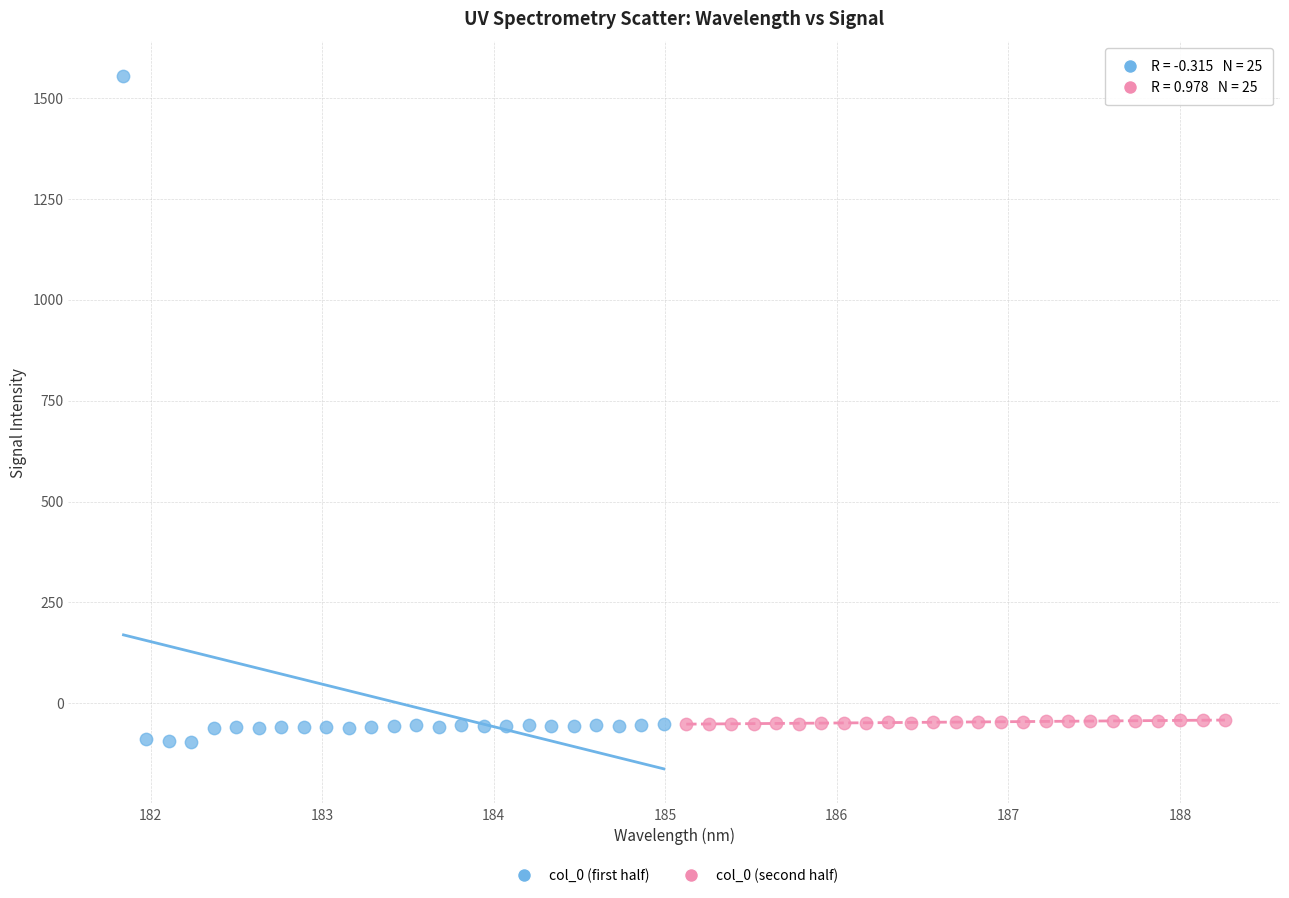

What are all the series names shown in the legend?

col_0 (first half), col_0 (second half)